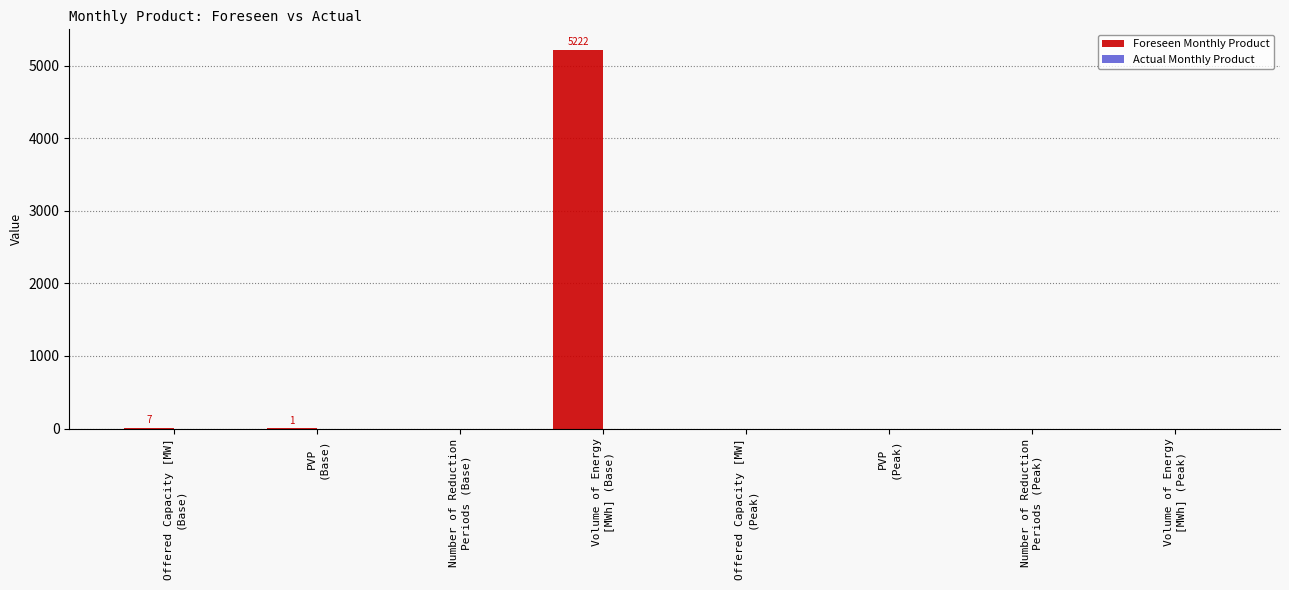

Count the number of values greater than 0.

3